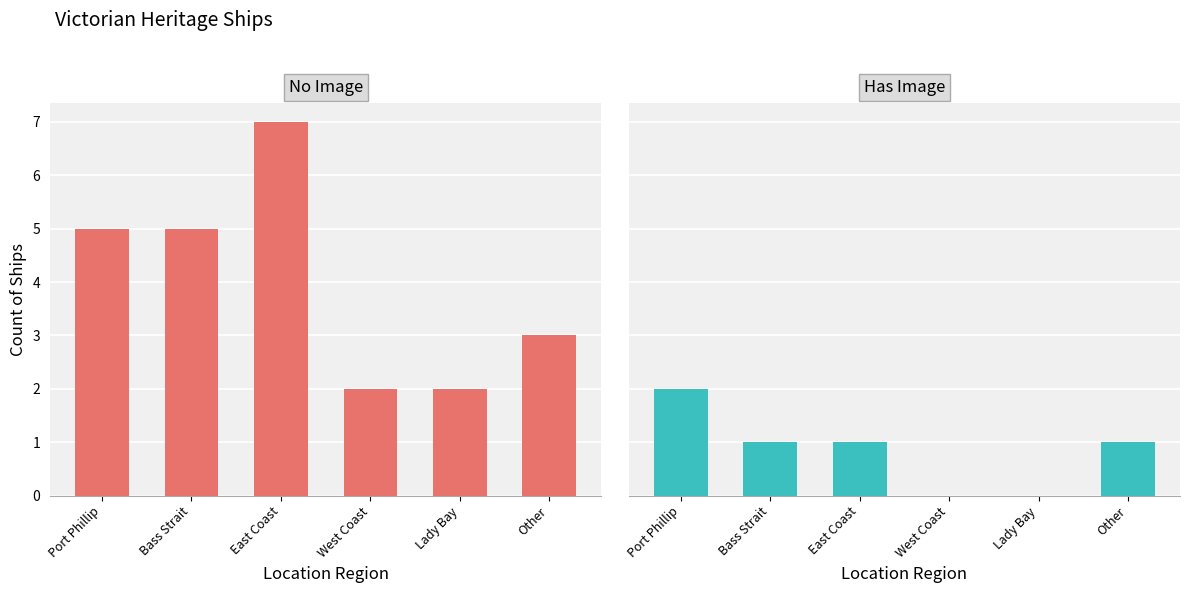

Which category has the highest value across all series?

East Coast